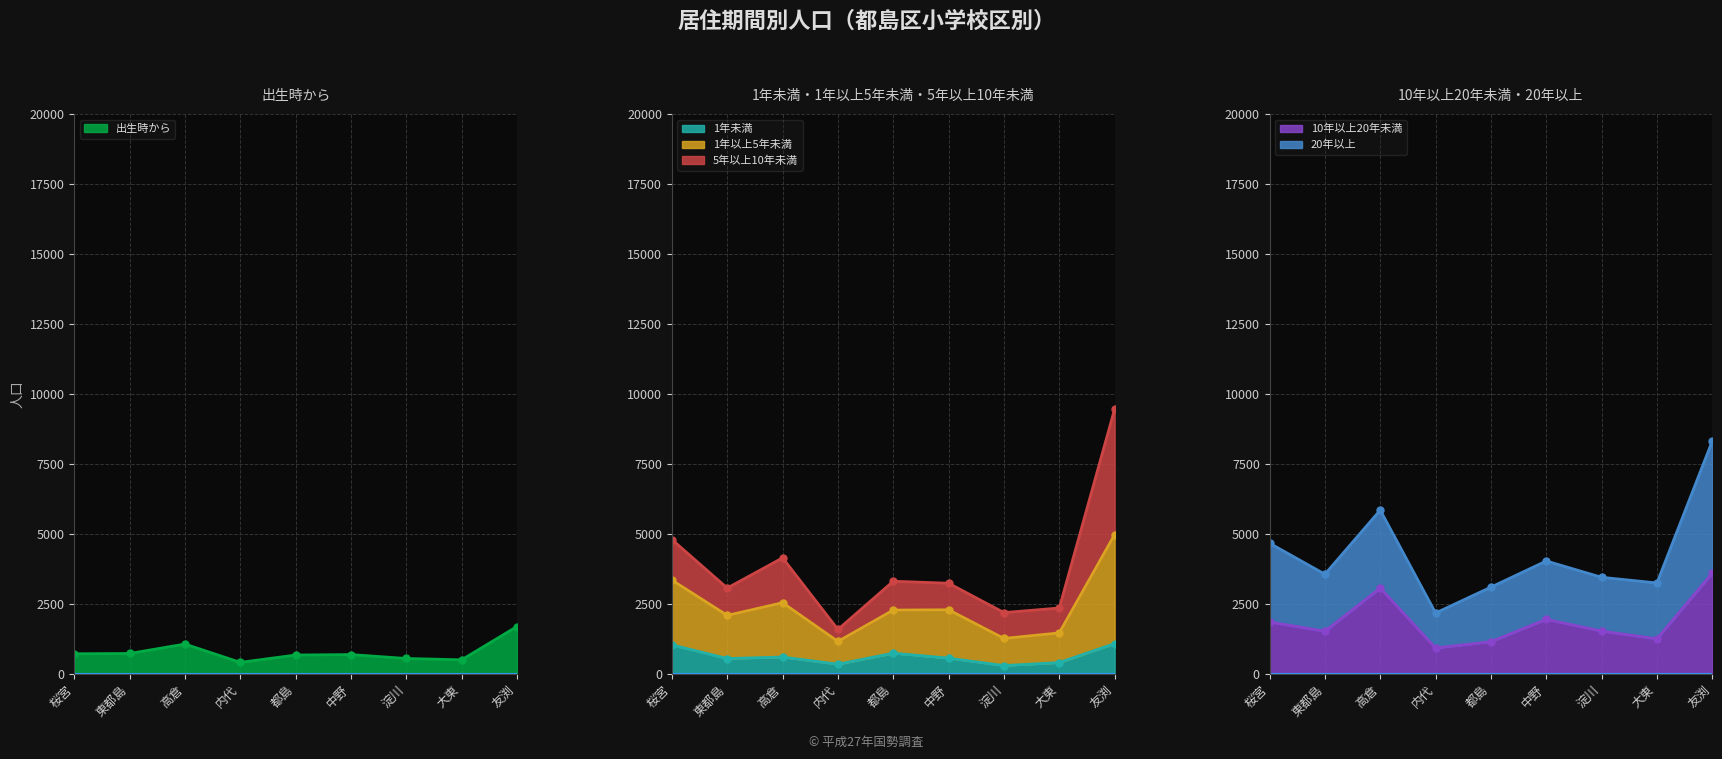

What is the highest value of the 1年未満 series?

1085